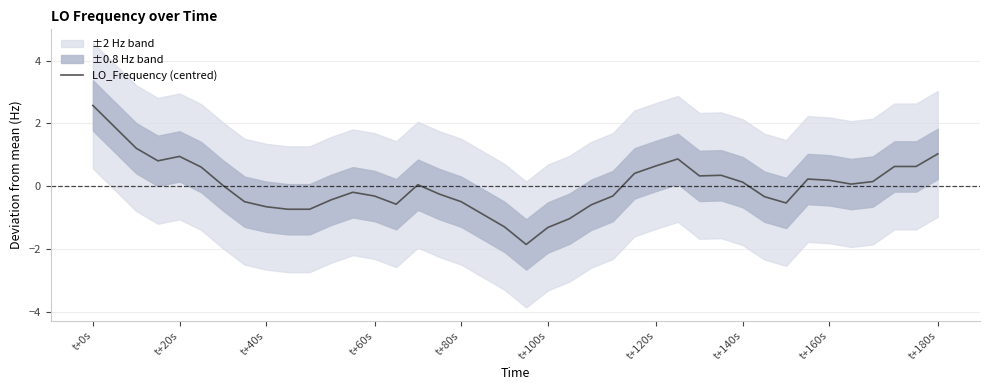

What is the lowest value of the LO_Frequency (centred) series?

-1.8